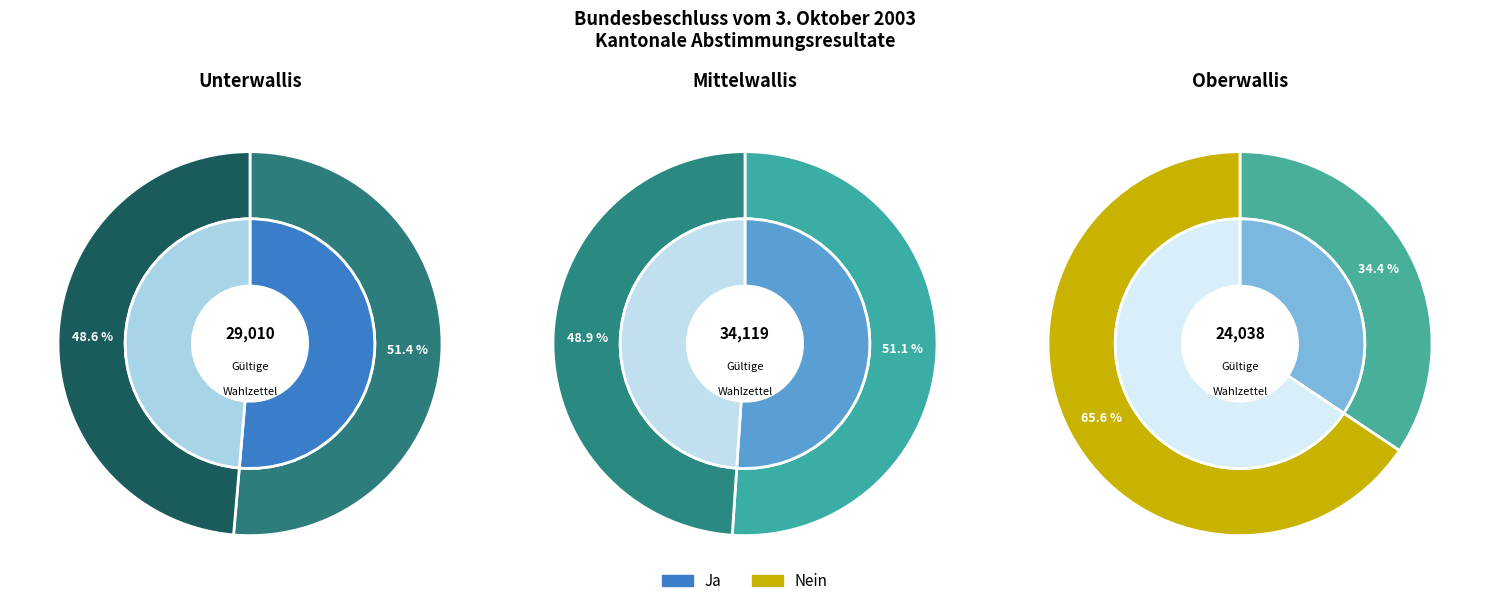

Does Kanton represent more than half of the total?

No